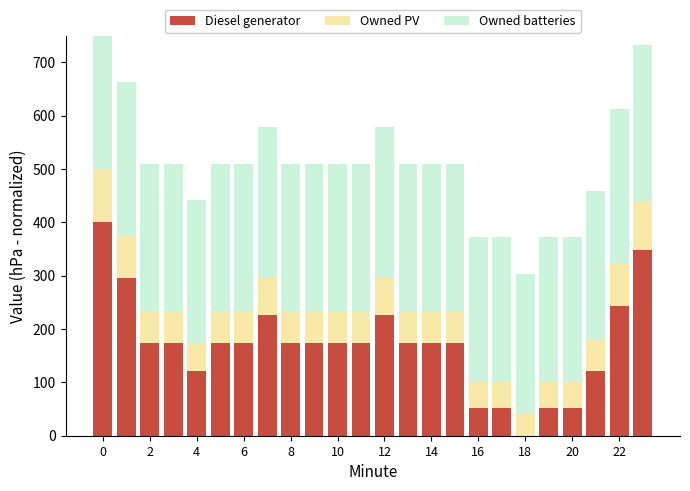

How many Owned PV values are between 60 and 70?

14